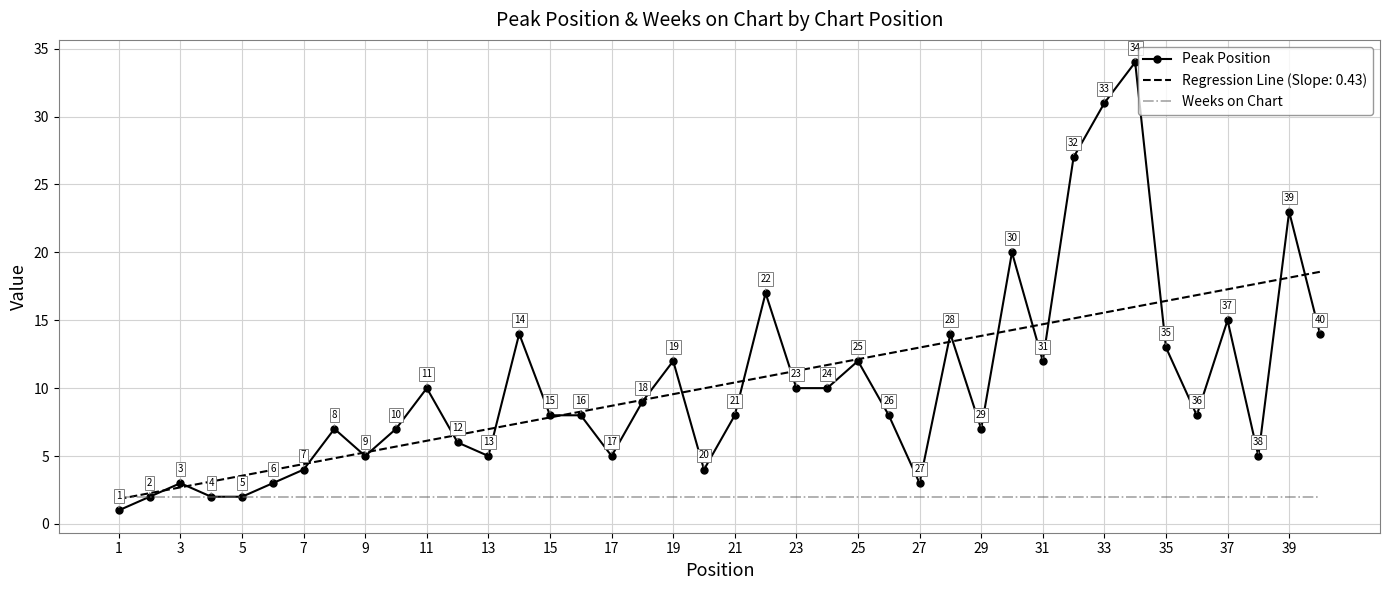

What is the smallest value displayed?

1.0